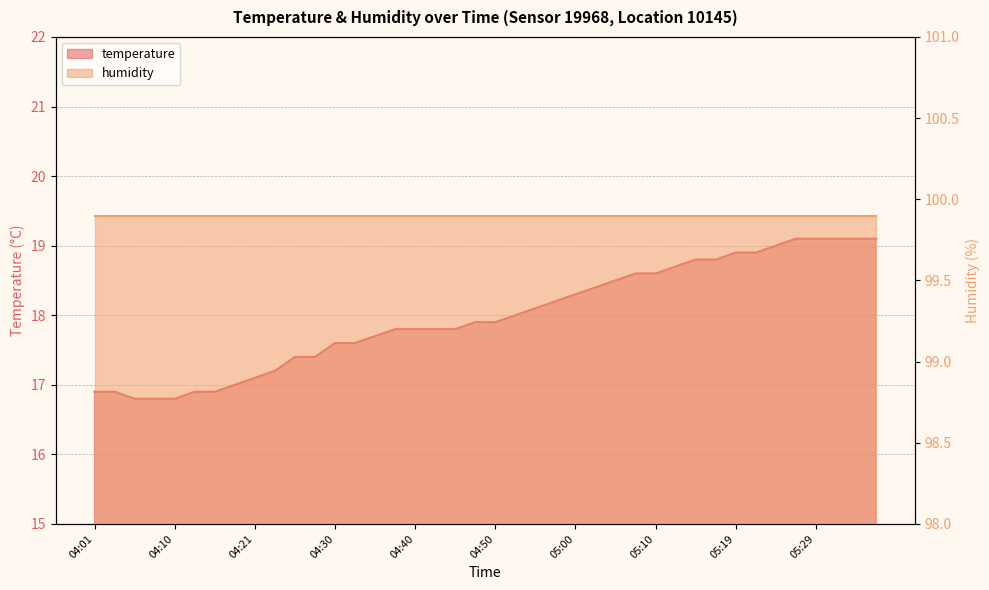

What is the change in value from 04:01 to 04:18?

+0.1